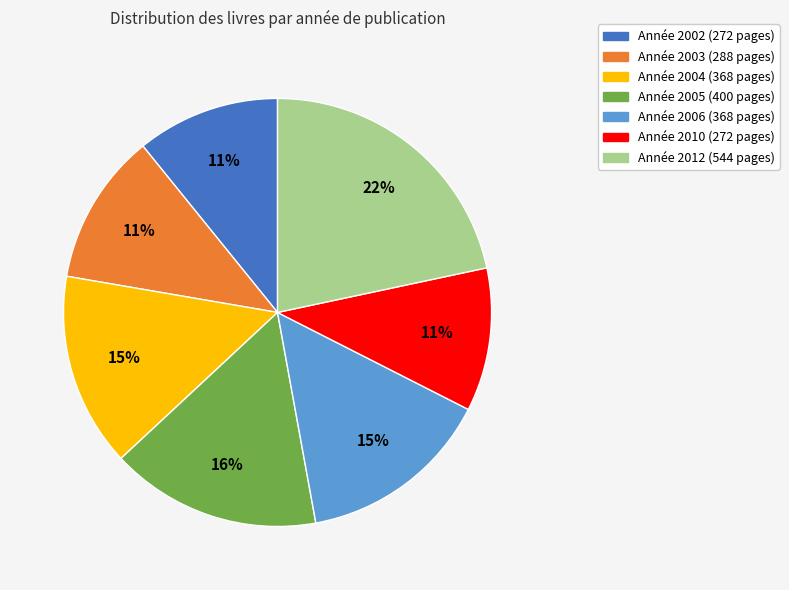

To the nearest percent, what is the average slice percentage?

14%